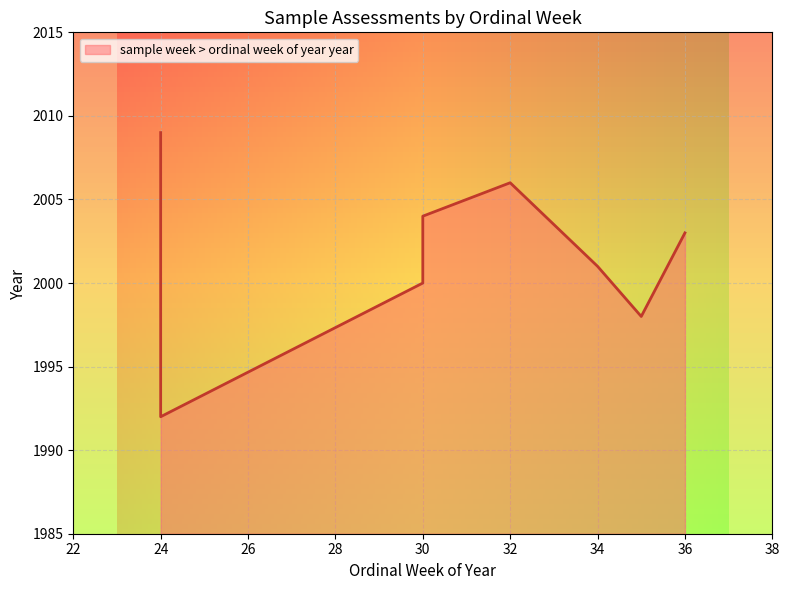

What is the difference between the maximum and minimum values?

17